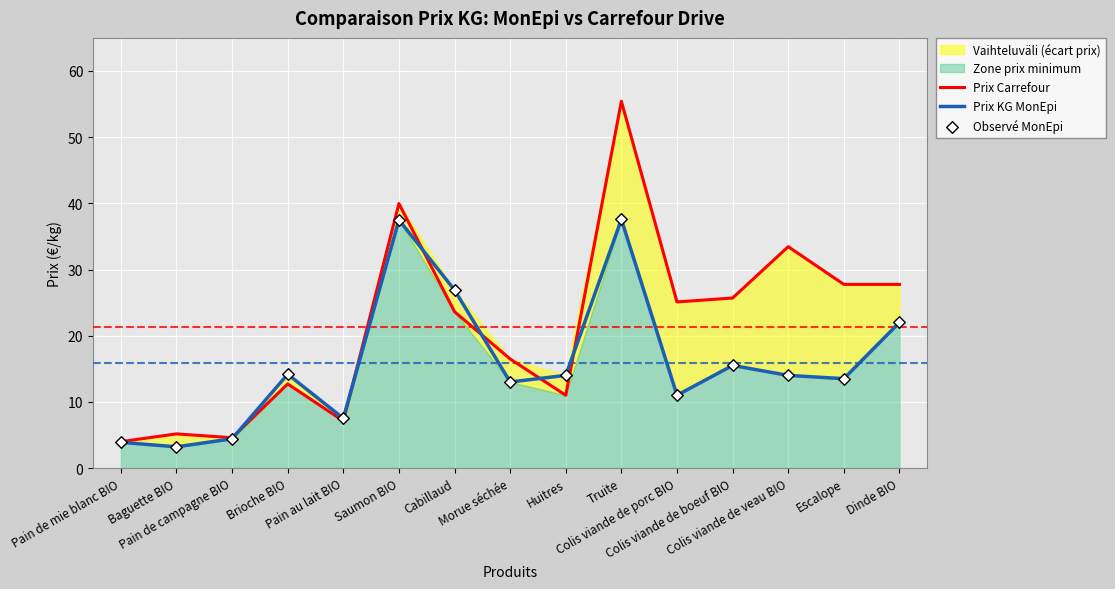

Which series contains the lowest Y value?

Prix KG MonEpi